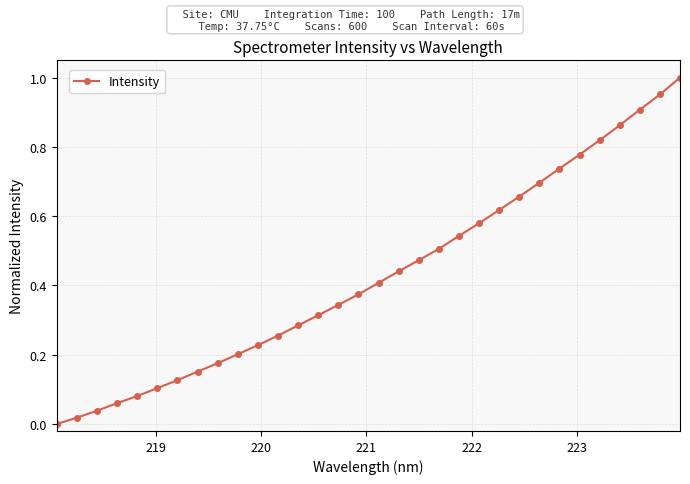

What is the sum of all values?

13.7